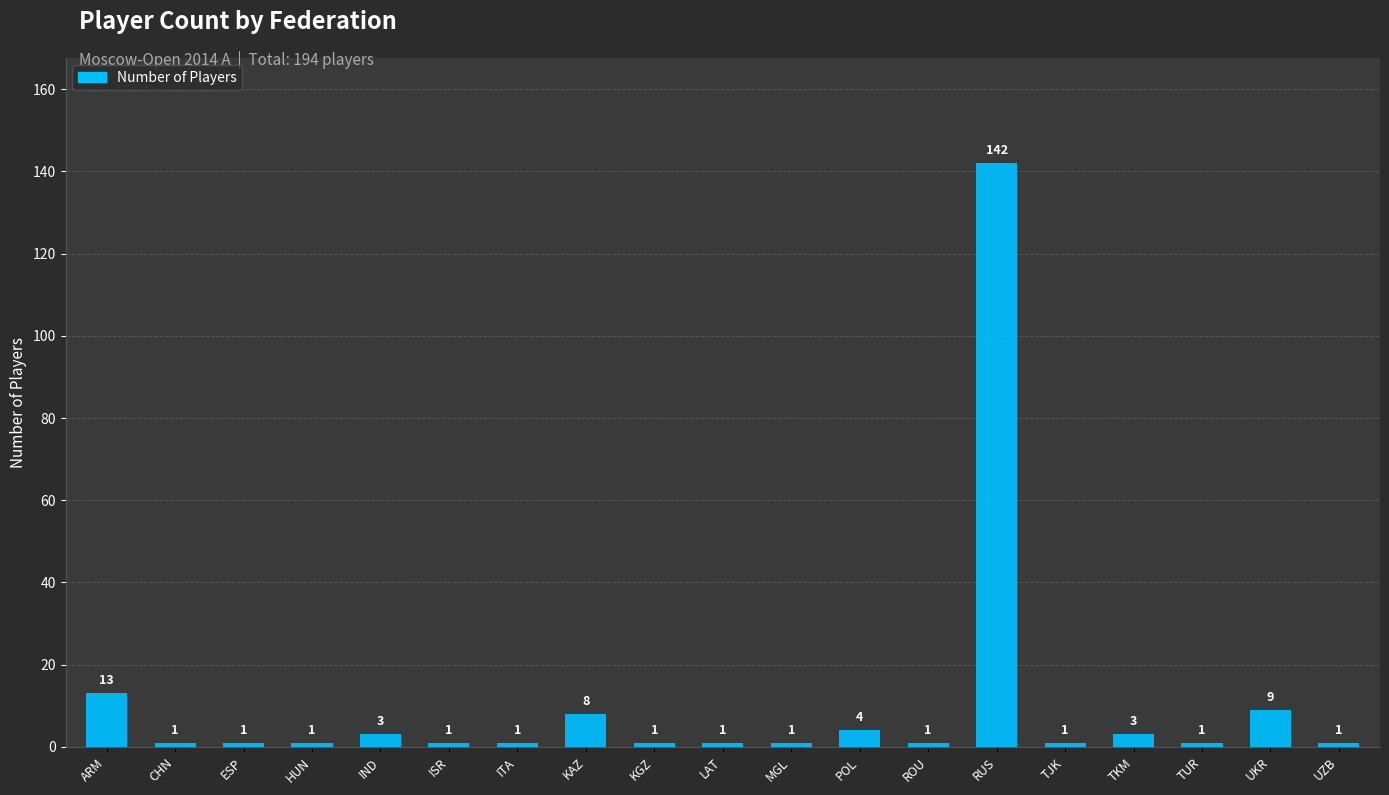

Approximately how many times larger is the value at LAT compared to UZB?

1.0